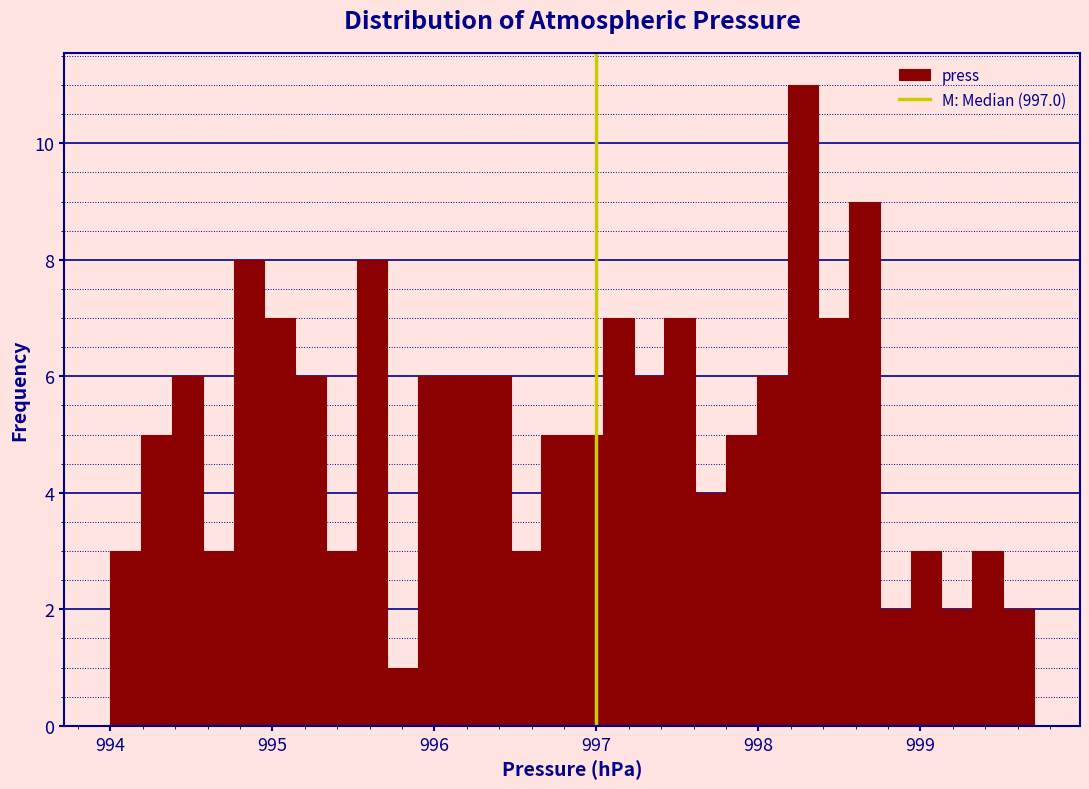

Around what value on the x-axis is the tallest bar? Give the approximate position of its centre, as read against the axis.

998.3